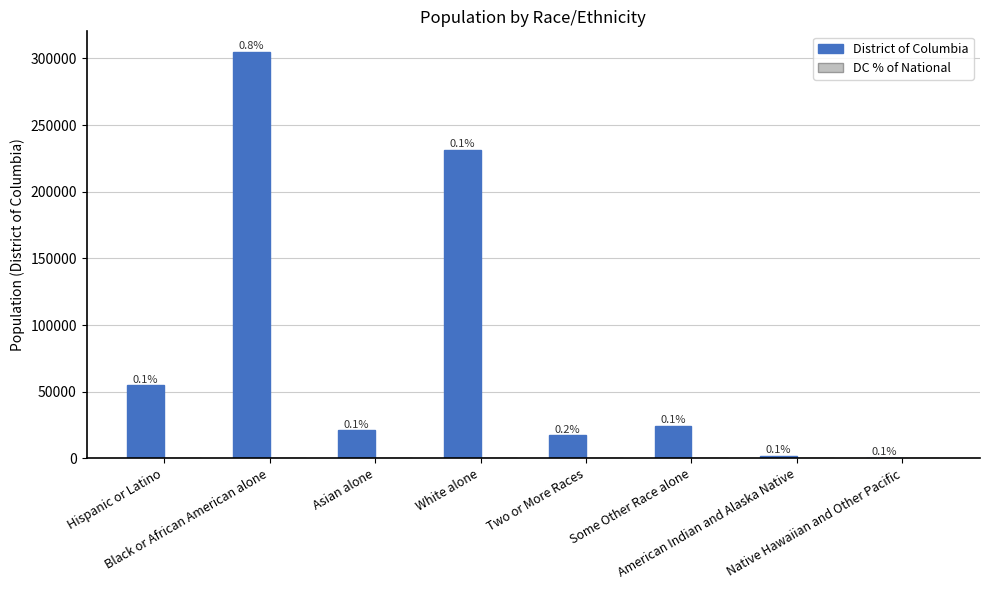

Which series has the largest total across all categories?

District of Columbia